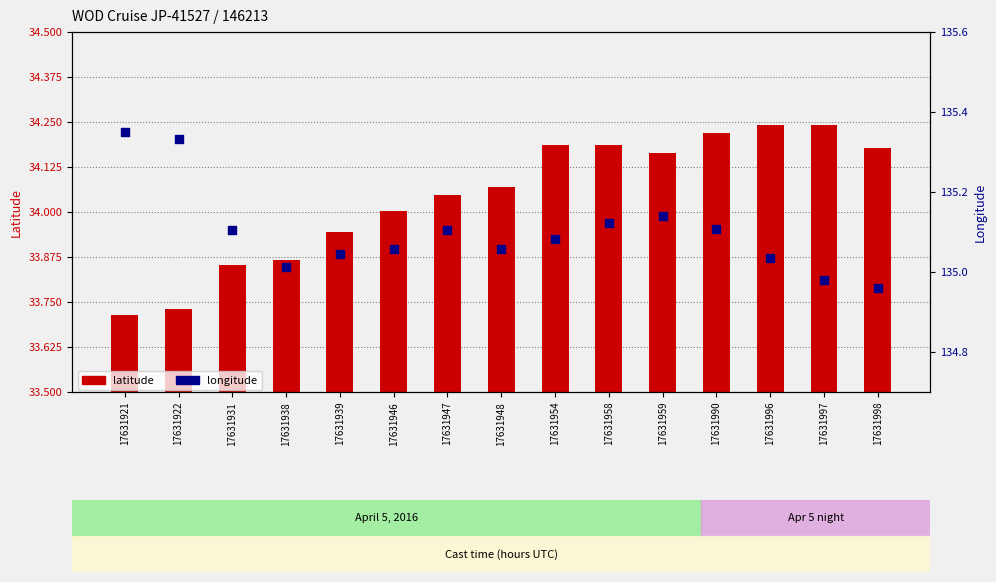

Which series has the largest Y range (max minus min)?

latitude